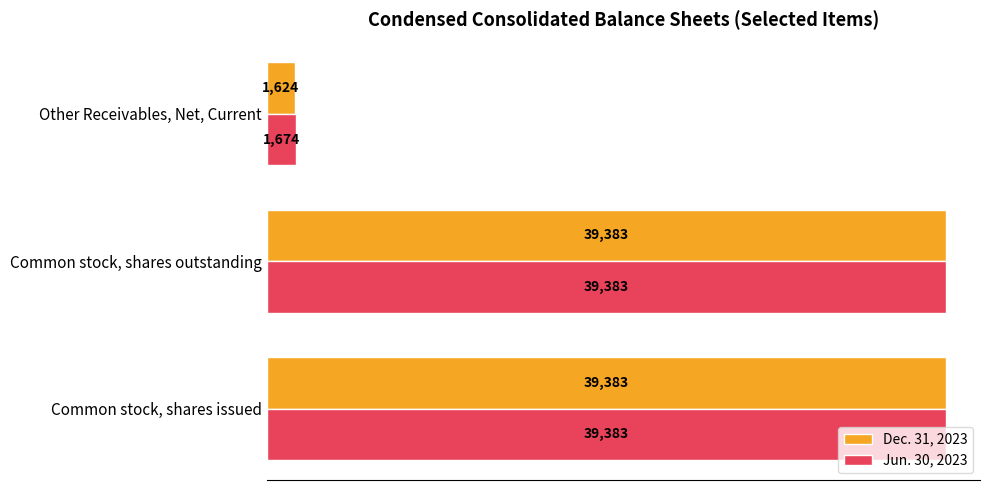

Which series has the largest total across all categories?

Jun. 30, 2023